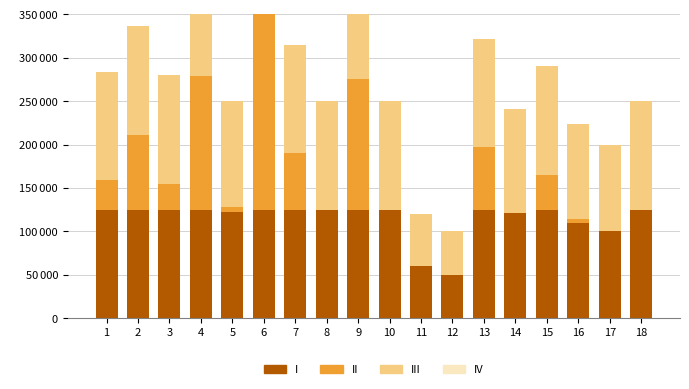

Rank the series at 14 from lowest to highest value.

II, IV, I, III